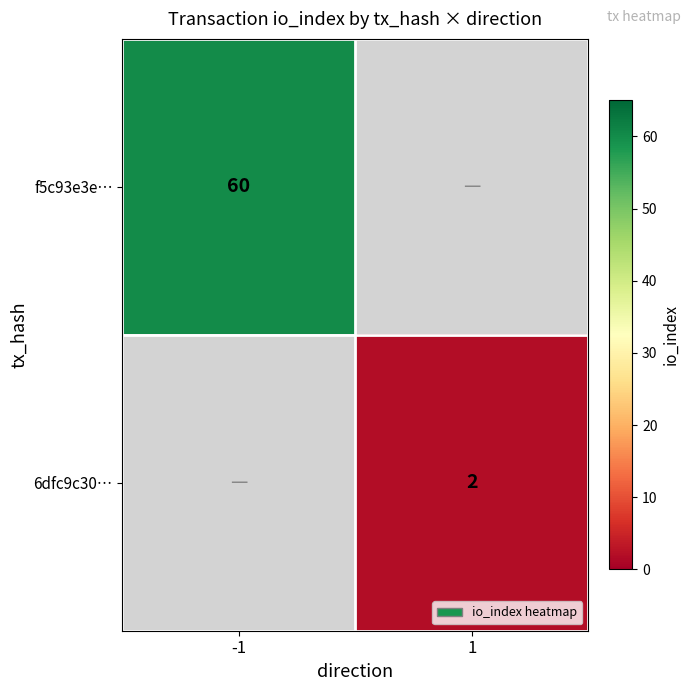

Is it true that f5c93e3e… equals 60 at -1?

True